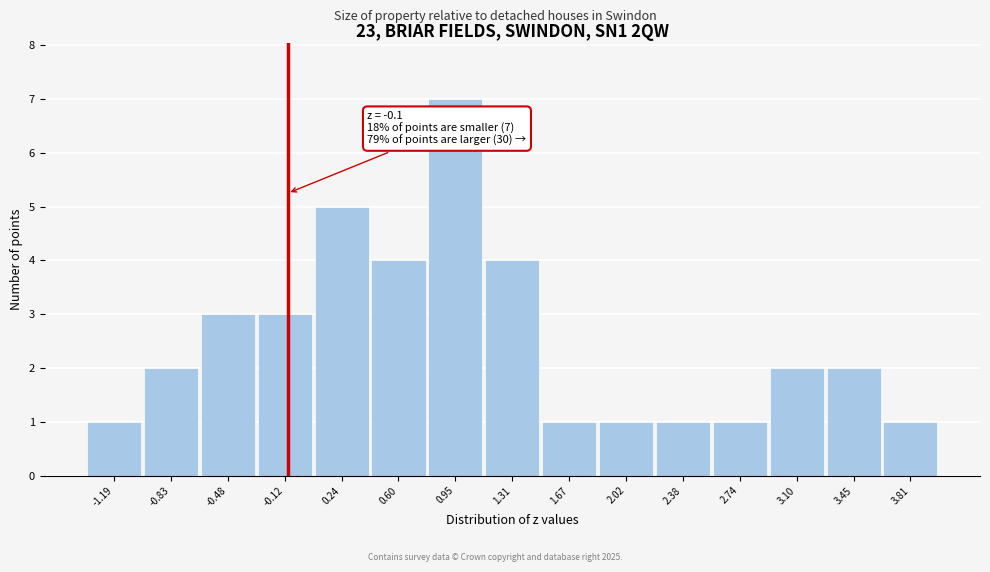

Which range on the x-axis has the tallest bar?

0.75 to 1.15